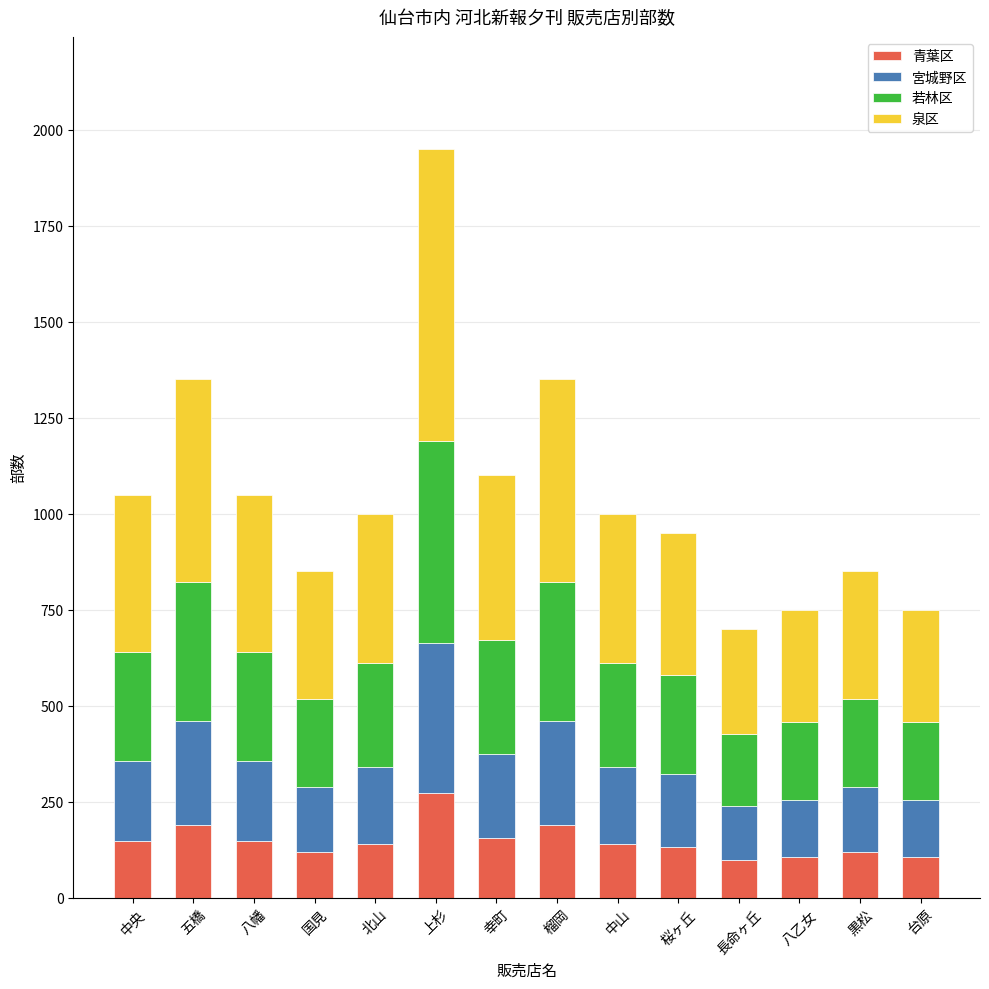

What are all the series names shown in the legend?

青葉区, 宮城野区, 若林区, 泉区